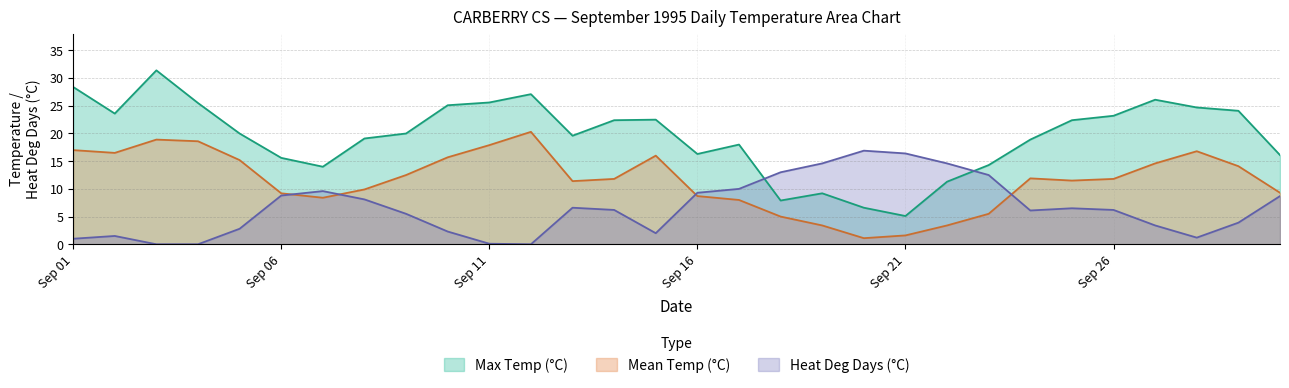

Is it true that Mean Temp (°C) equals 1.6 at Sep 21?

True